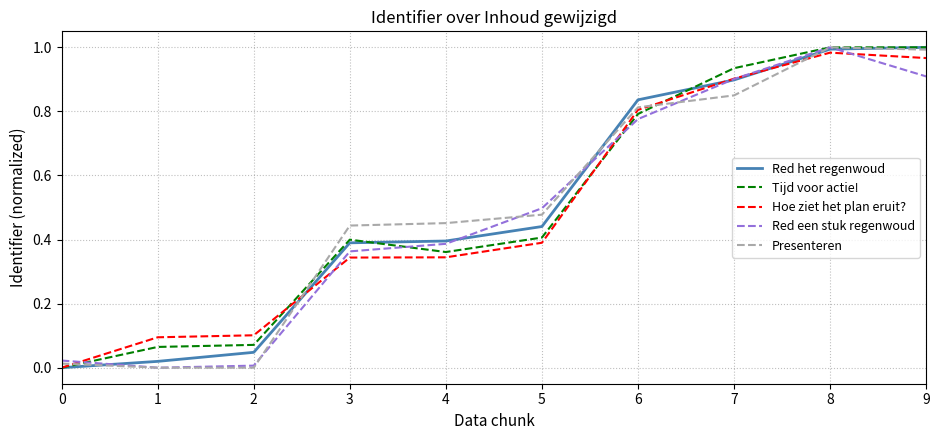

Is this an area chart (filled region under the line)?

No